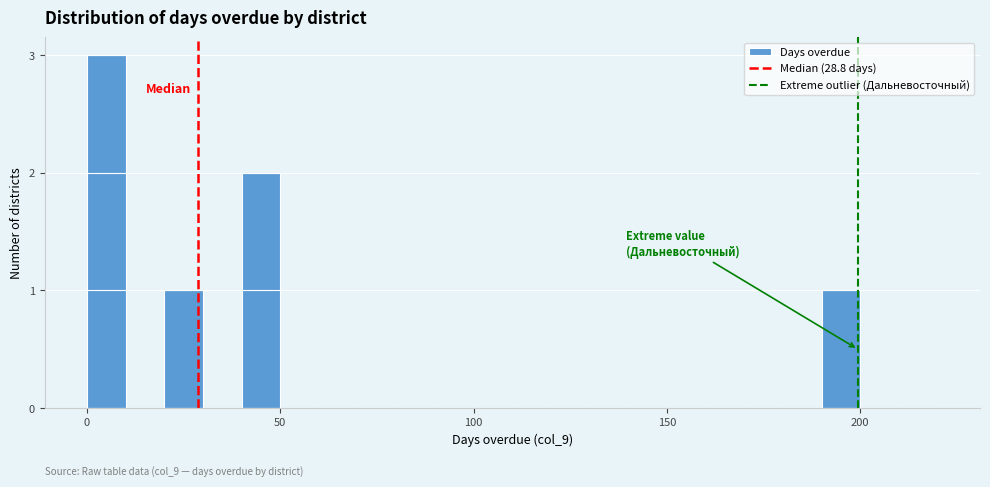

Read against the x-axis, roughly where is the centre of the tallest bar?

5